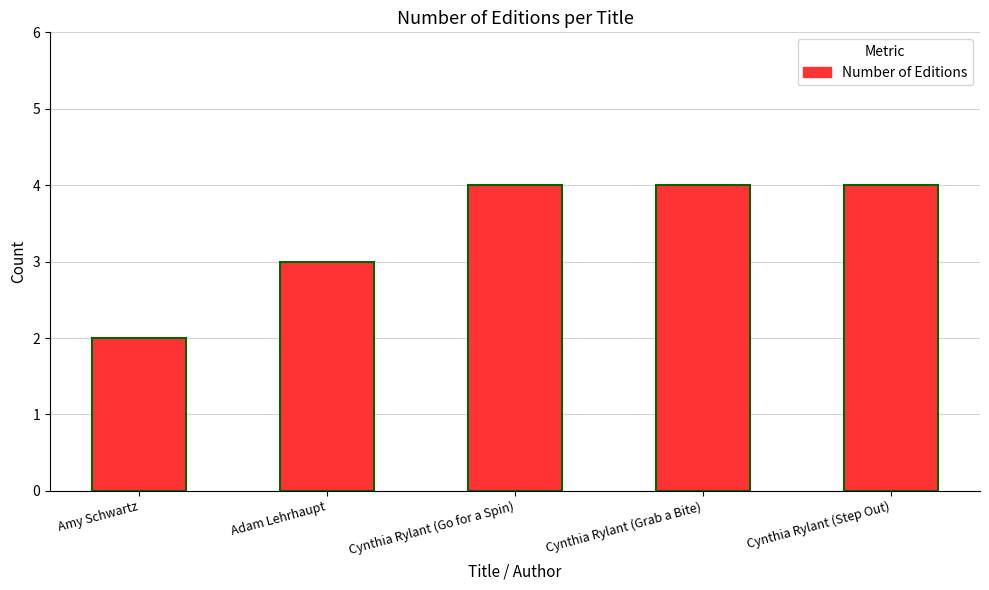

The value at Amy Schwartz is 2. True or false?

True